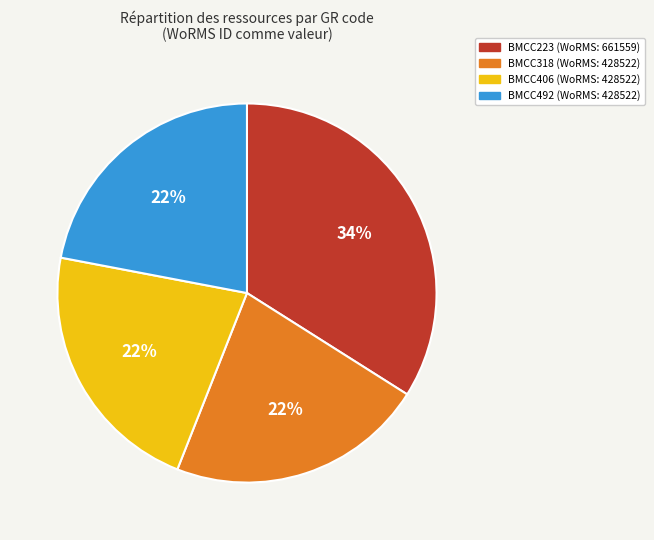

How many segments does this pie chart have?

4